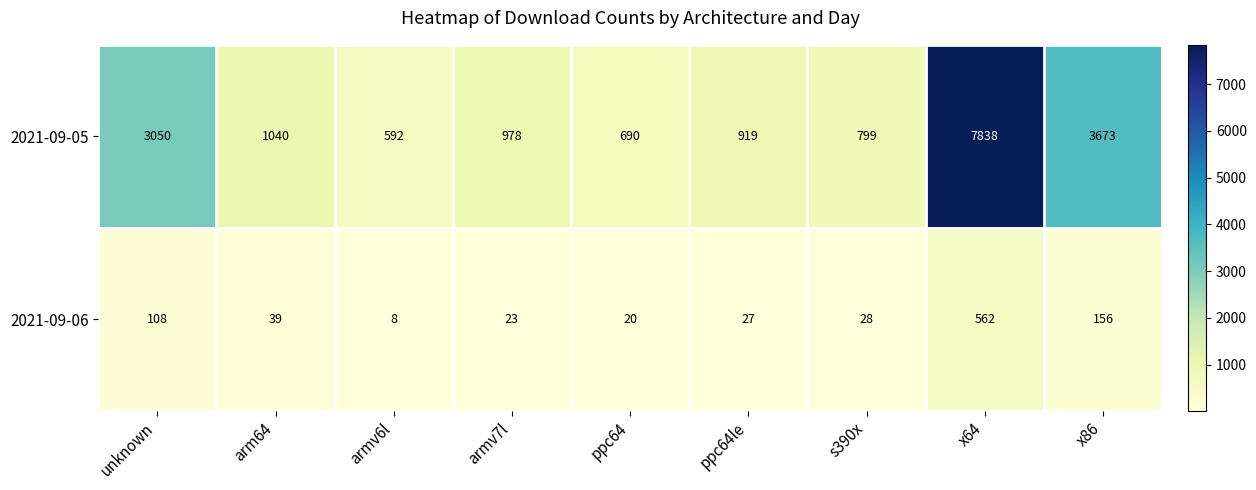

What is the total value across all series at s390x?

827